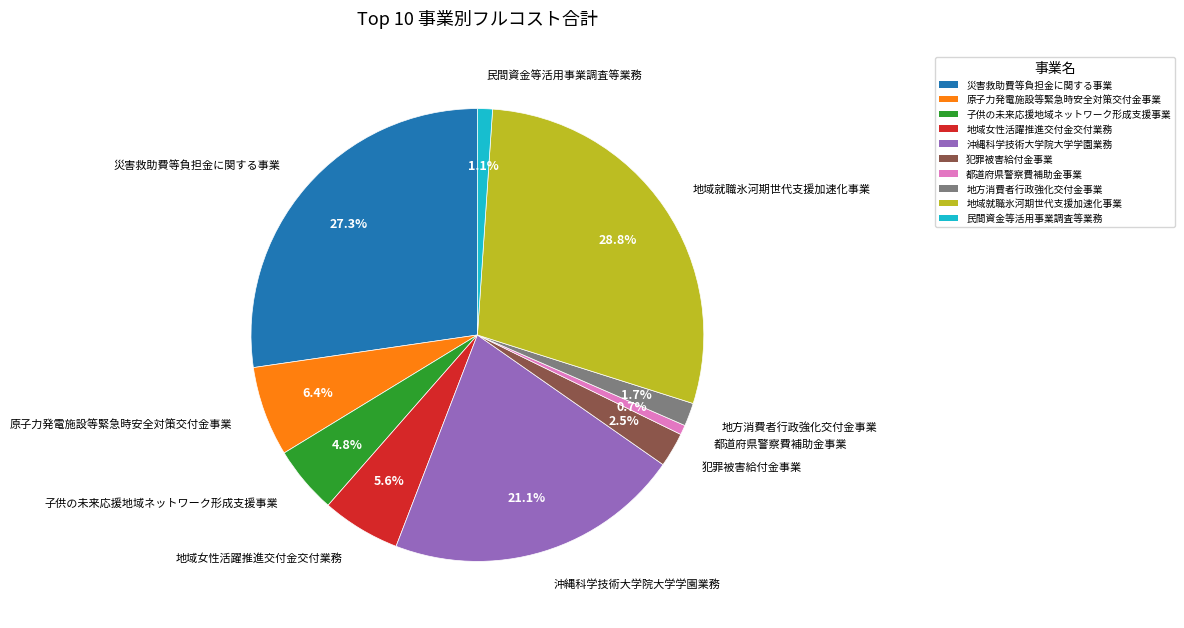

Does any single category account for the majority?

No